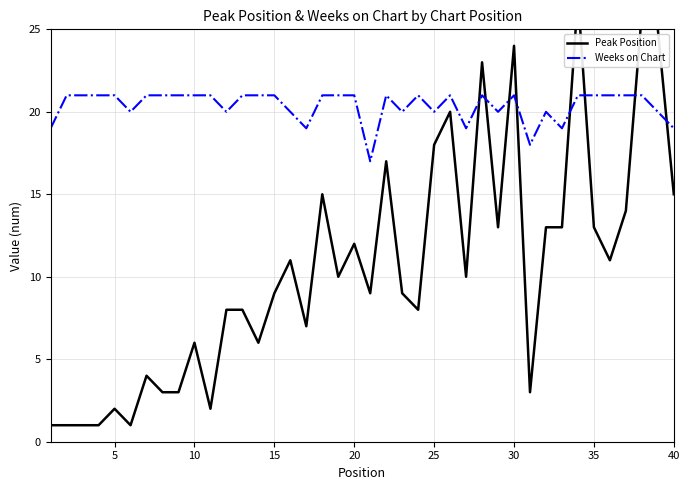

Reading left to right, what are all the values shown in this chart?

Peak Position: 1	1	1	1	2	1	4	3	3	6	2	8	8	6	9	11	7	15	10	12	9	17	9	8	18	20	10	23	13	24	3	13	13	27	13	11	14	26	25	15
Weeks on Chart: 19	21	21	21	21	20	21	21	21	21	21	20	21	21	21	20	19	21	21	21	17	21	20	21	20	21	19	21	20	21	18	20	19	21	21	21	21	21	20	19